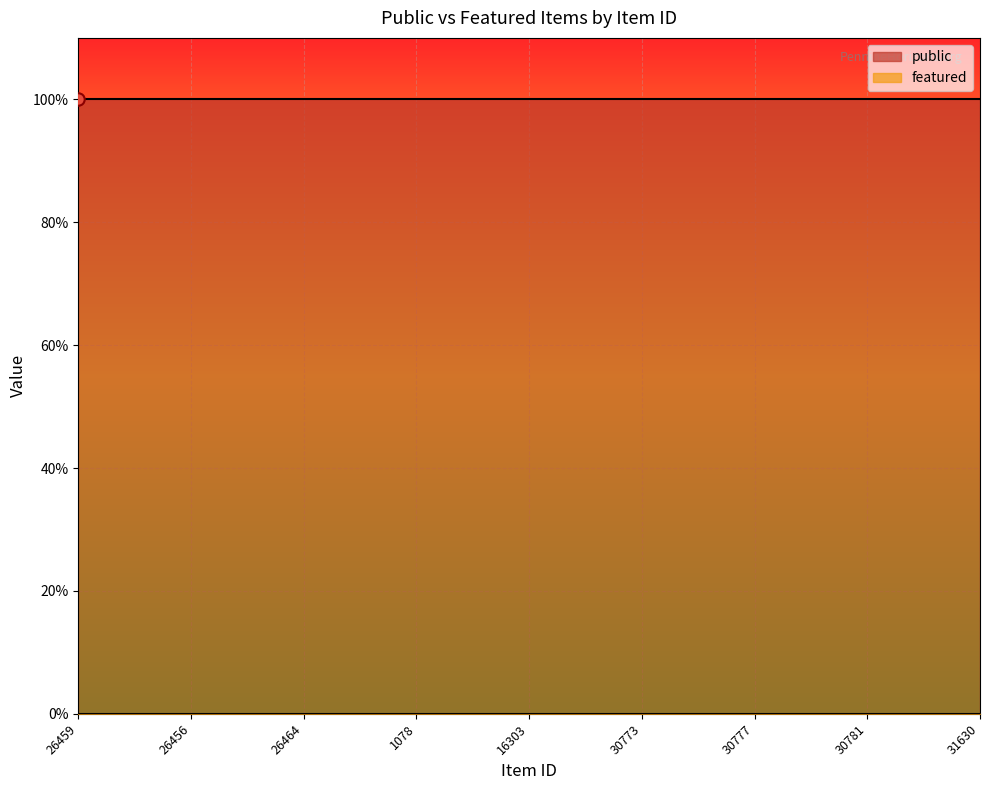

What is the total value across all series at 30781?

1